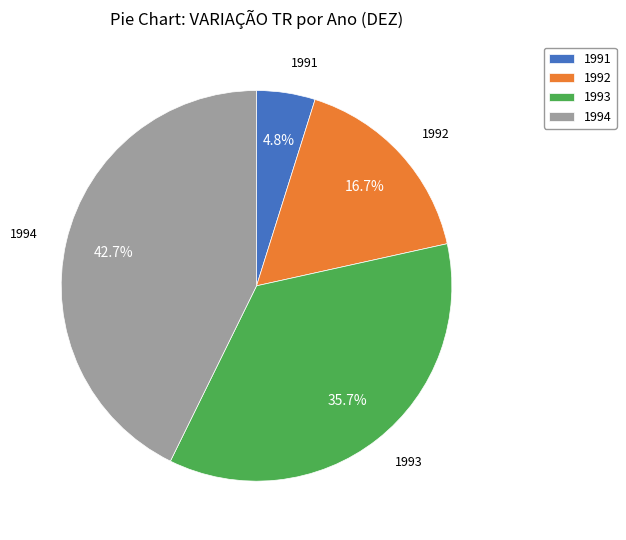

Which slice is the smallest?

1991